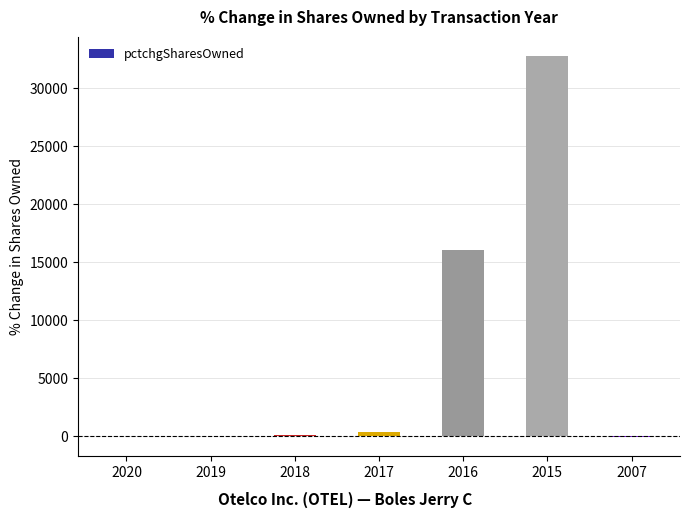

What is the sum of all values?

49127